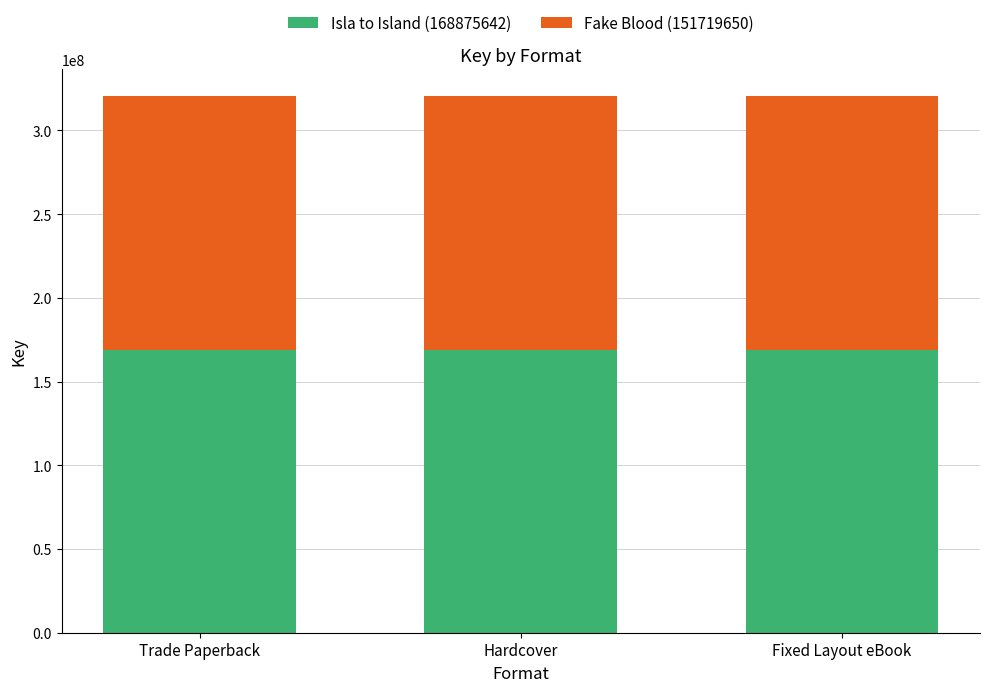

What is the total value across all series at Hardcover?

320595292